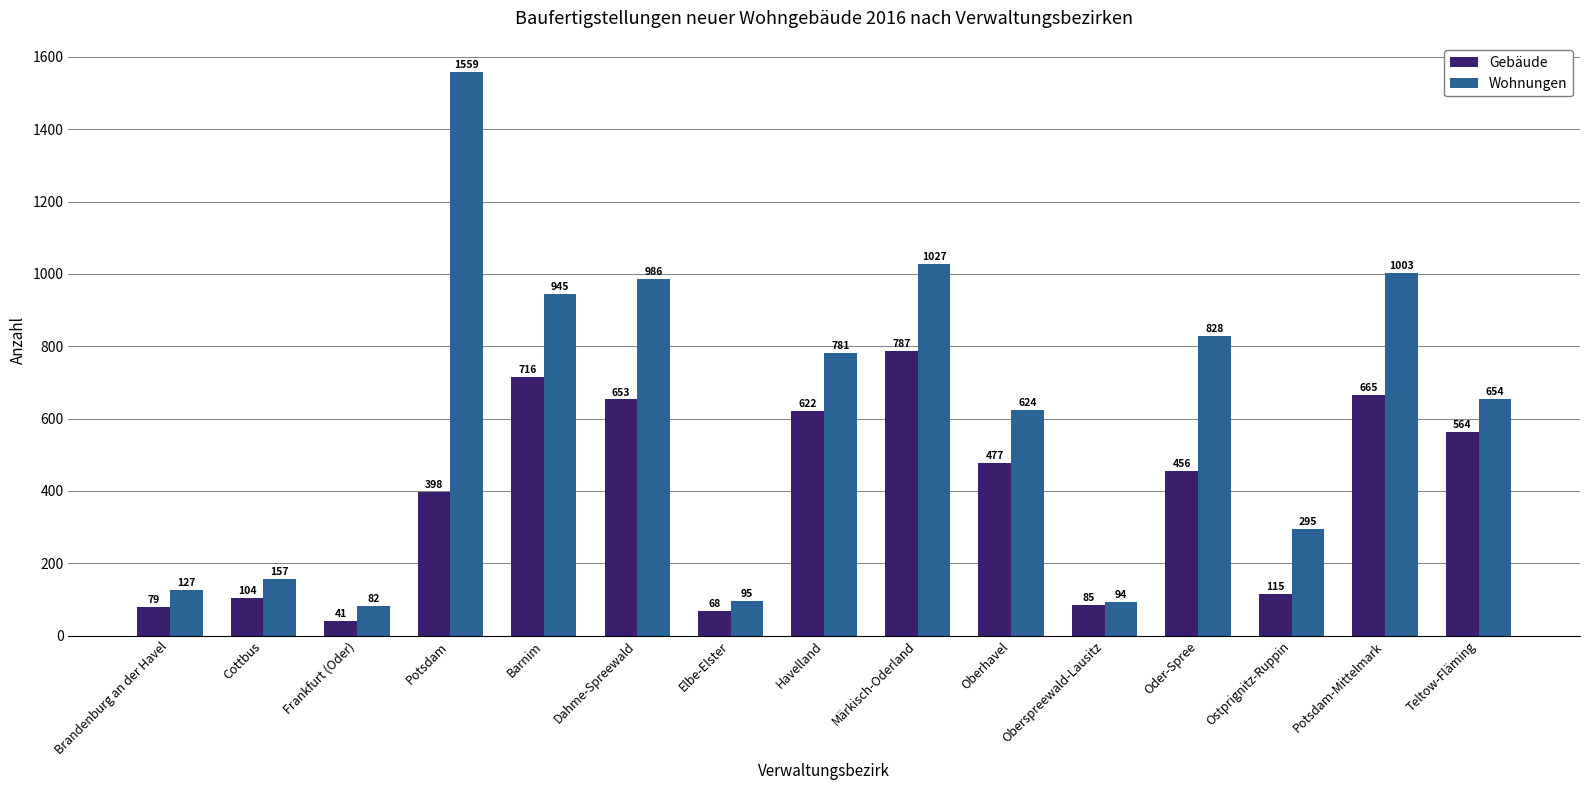

What is the value of the Gebäude bar at the 8th from the left?

622